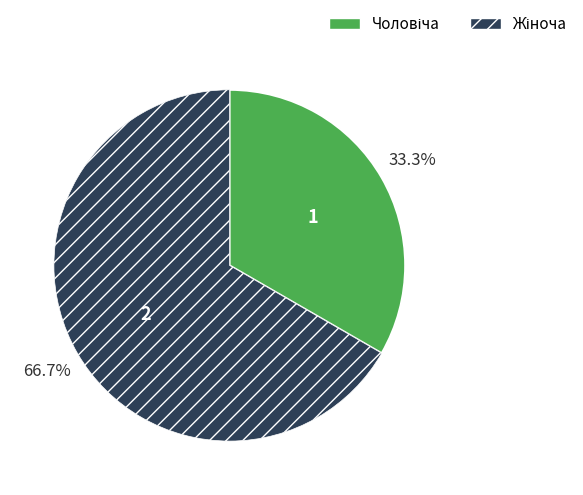

Is there a majority slice in this chart?

Yes